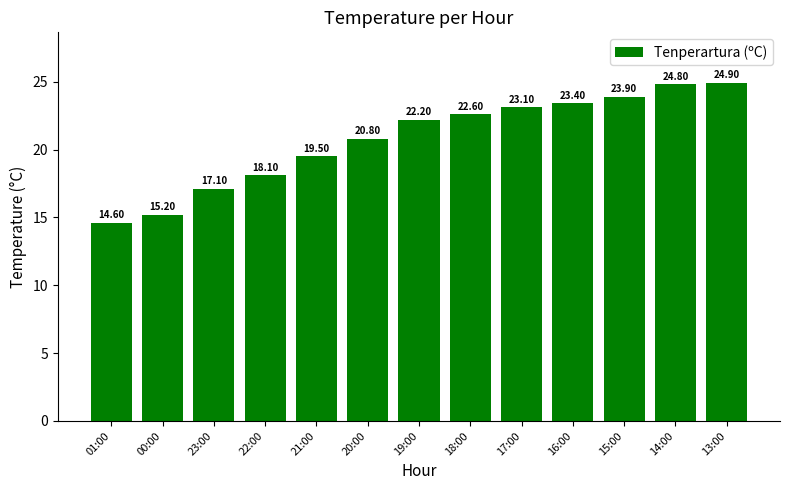

Which label corresponds to the smallest value in the chart?

01:00